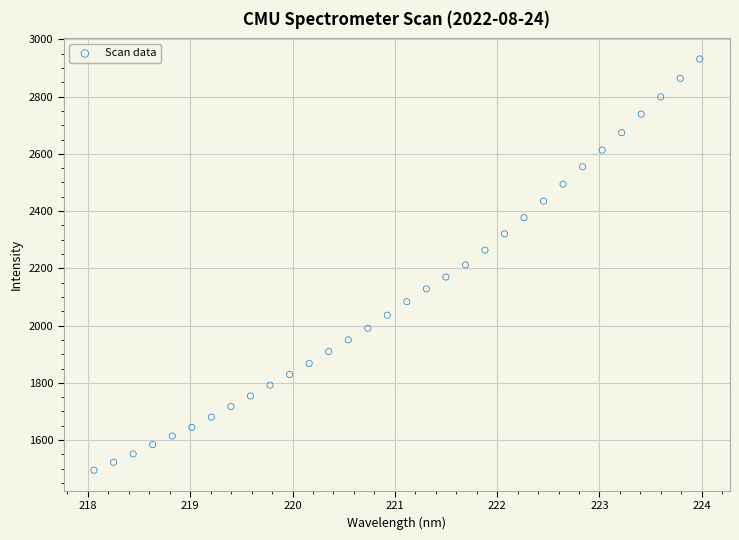

What is the range of X values (max minus min)?

5.9